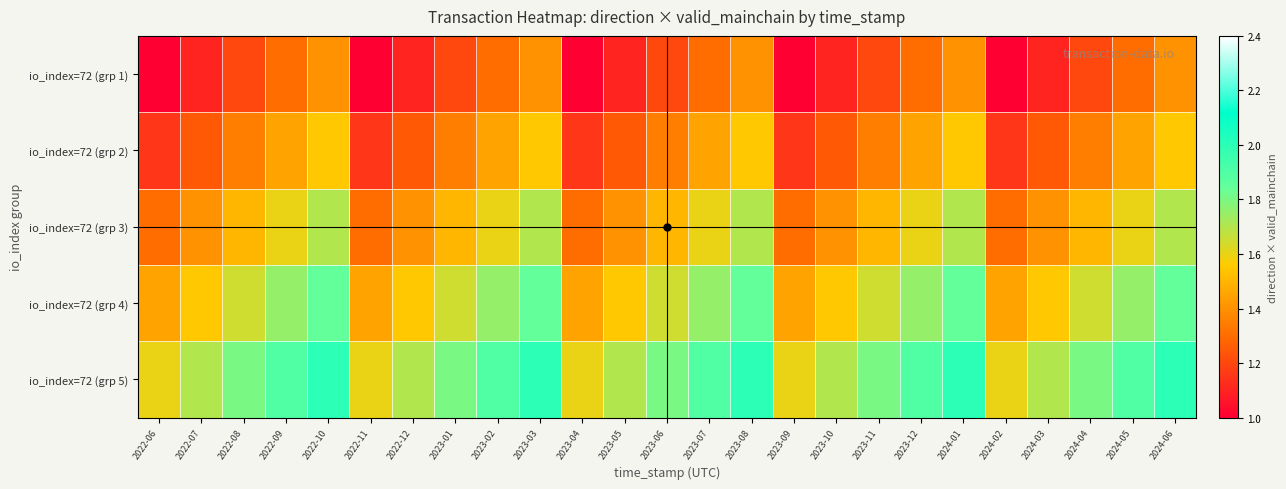

Reading right to left, extract all data points from this chart.

io_index=72 (grp 1): 2024-06=1.4	2024-05=1.3	2024-04=1.2	2024-03=1.1	2024-02=1.0	2024-01=1.4	2023-12=1.3	2023-11=1.2	2023-10=1.1	2023-09=1.0	2023-08=1.4	2023-07=1.3	2023-06=1.2	2023-05=1.1	2023-04=1.0	2023-03=1.4	2023-02=1.3	2023-01=1.2	2022-12=1.1	2022-11=1.0	2022-10=1.4	2022-09=1.3	2022-08=1.2	2022-07=1.1	2022-06=1.0
io_index=72 (grp 2): 2024-06=1.5	2024-05=1.4	2024-04=1.3	2024-03=1.2	2024-02=1.1	2024-01=1.5	2023-12=1.4	2023-11=1.3	2023-10=1.2	2023-09=1.1	2023-08=1.5	2023-07=1.4	2023-06=1.3	2023-05=1.2	2023-04=1.1	2023-03=1.5	2023-02=1.4	2023-01=1.3	2022-12=1.2	2022-11=1.1	2022-10=1.5	2022-09=1.4	2022-08=1.3	2022-07=1.2	2022-06=1.1
io_index=72 (grp 3): 2024-06=1.7	2024-05=1.6	2024-04=1.5	2024-03=1.4	2024-02=1.3	2024-01=1.7	2023-12=1.6	2023-11=1.5	2023-10=1.4	2023-09=1.3	2023-08=1.7	2023-07=1.6	2023-06=1.5	2023-05=1.4	2023-04=1.3	2023-03=1.7	2023-02=1.6	2023-01=1.5	2022-12=1.4	2022-11=1.3	2022-10=1.7	2022-09=1.6	2022-08=1.5	2022-07=1.4	2022-06=1.3
io_index=72 (grp 4): 2024-06=1.9	2024-05=1.8	2024-04=1.6	2024-03=1.6	2024-02=1.4	2024-01=1.9	2023-12=1.8	2023-11=1.6	2023-10=1.6	2023-09=1.4	2023-08=1.9	2023-07=1.8	2023-06=1.6	2023-05=1.6	2023-04=1.4	2023-03=1.9	2023-02=1.8	2023-01=1.6	2022-12=1.6	2022-11=1.4	2022-10=1.9	2022-09=1.8	2022-08=1.6	2022-07=1.6	2022-06=1.4
io_index=72 (grp 5): 2024-06=2.0	2024-05=1.9	2024-04=1.8	2024-03=1.7	2024-02=1.6	2024-01=2.0	2023-12=1.9	2023-11=1.8	2023-10=1.7	2023-09=1.6	2023-08=2.0	2023-07=1.9	2023-06=1.8	2023-05=1.7	2023-04=1.6	2023-03=2.0	2023-02=1.9	2023-01=1.8	2022-12=1.7	2022-11=1.6	2022-10=2.0	2022-09=1.9	2022-08=1.8	2022-07=1.7	2022-06=1.6